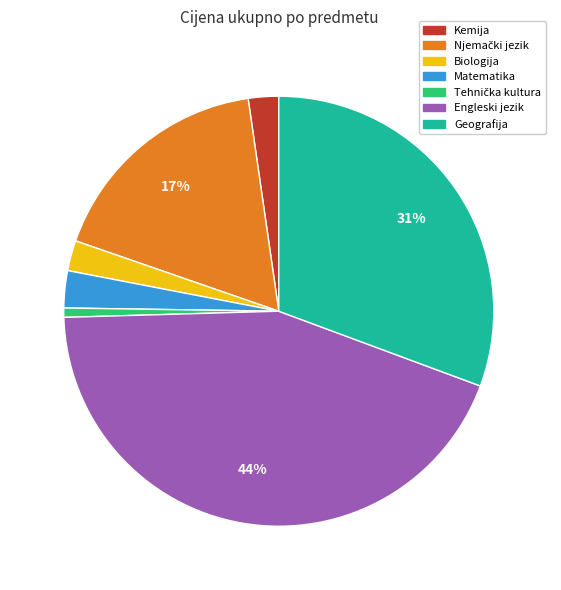

To the nearest percent, what portion does Biologija represent?

2%